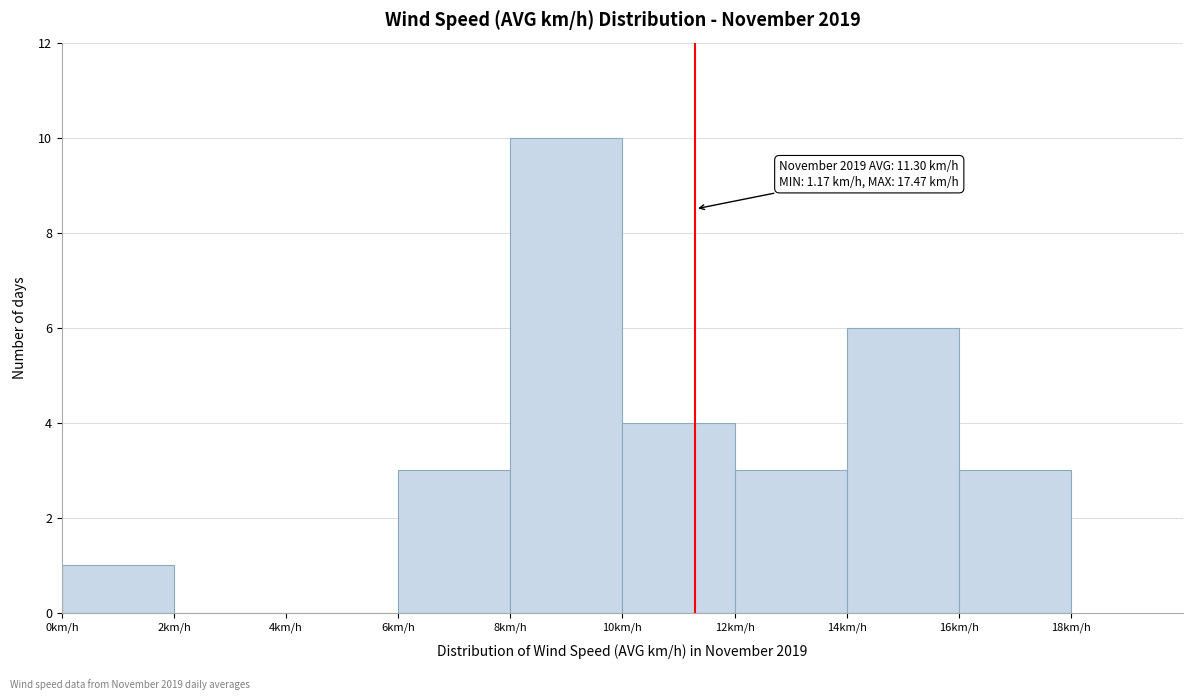

Over which range of the x-axis is the bar tallest?

8 to 10